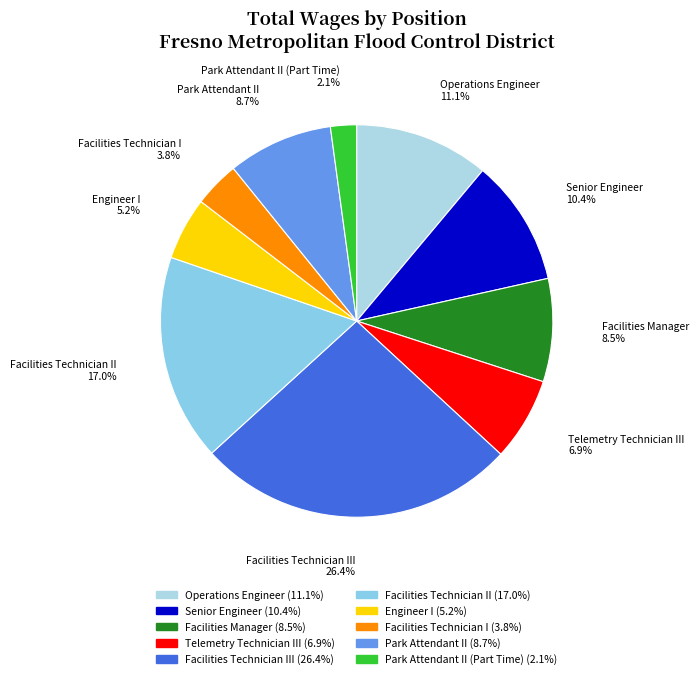

Does any single category account for the majority?

No